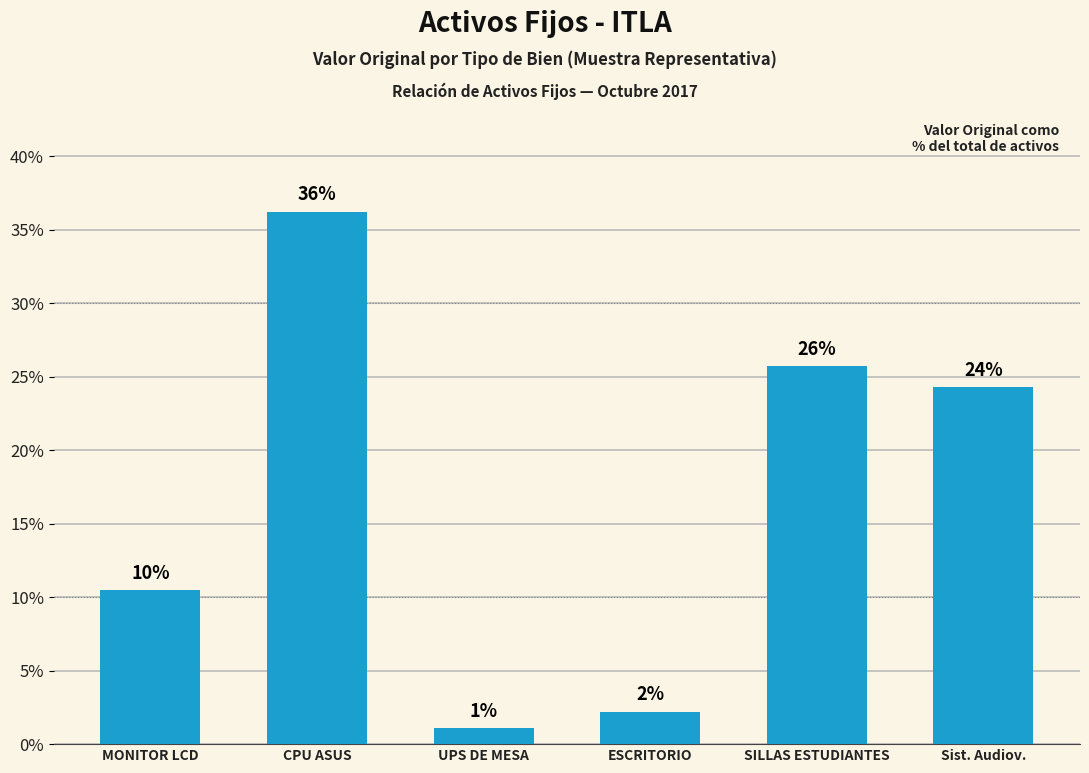

At which category does the chart reach its peak across all series?

CPU ASUS